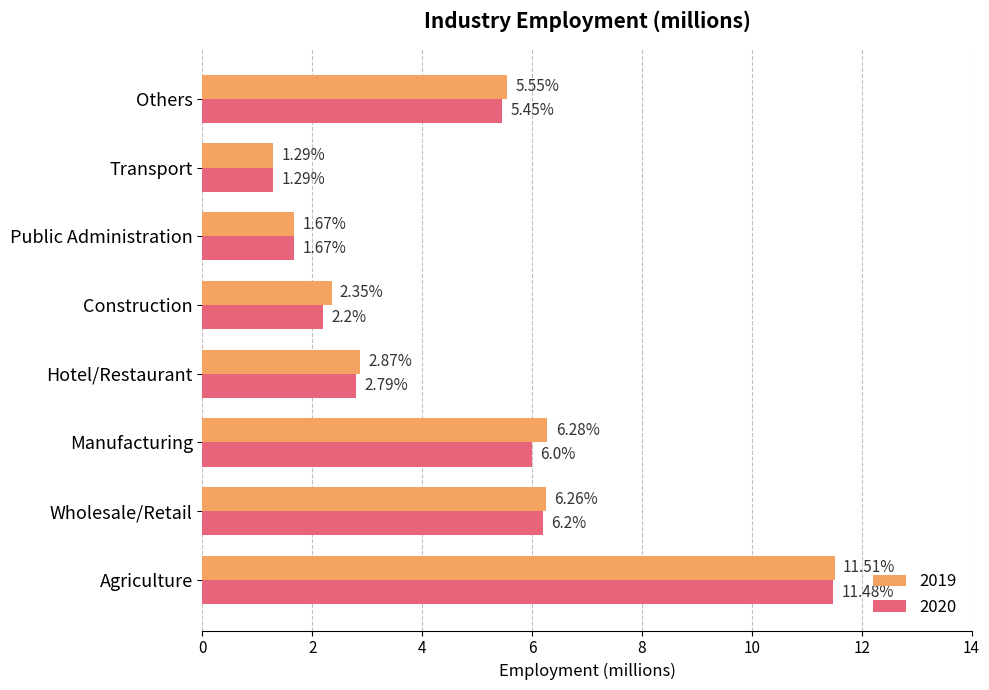

Which label corresponds to the largest value in the chart?

Agriculture